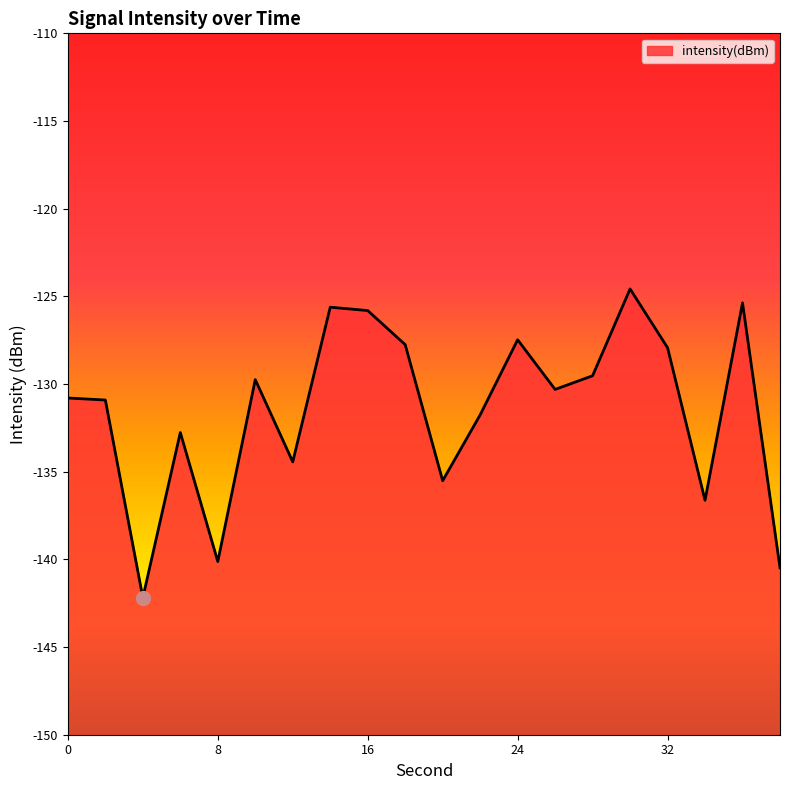

Where is the data nearest to the value -133?

6